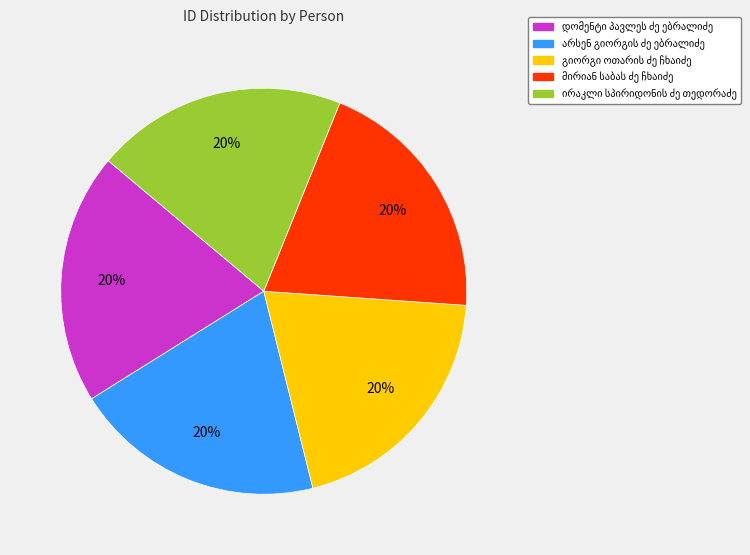

Is there any slice that represents more than half of the pie?

No